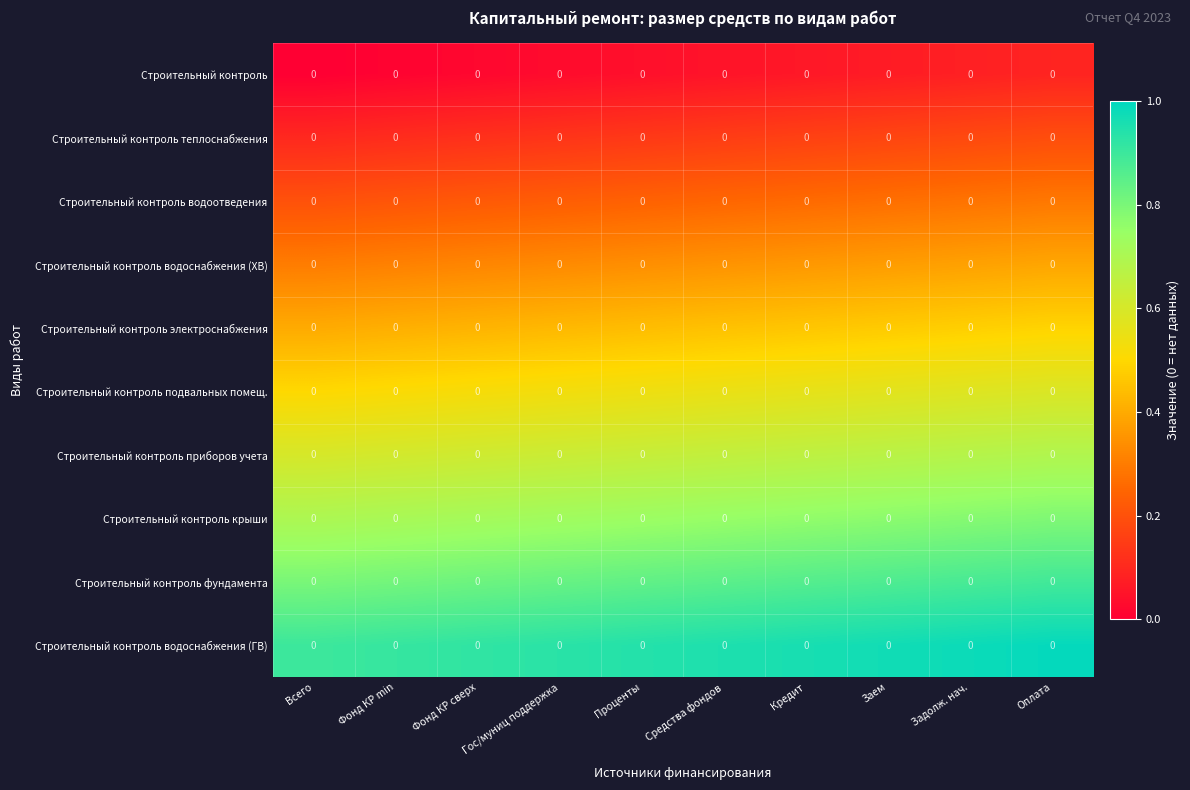

List the labels in order of Строительный контроль крыши value, largest first.

Оплата, Задолж. нач., Заем, Кредит, Средства фондов, Проценты, Гос/муниц поддержка, Фонд КР сверх, Фонд КР min, Всего